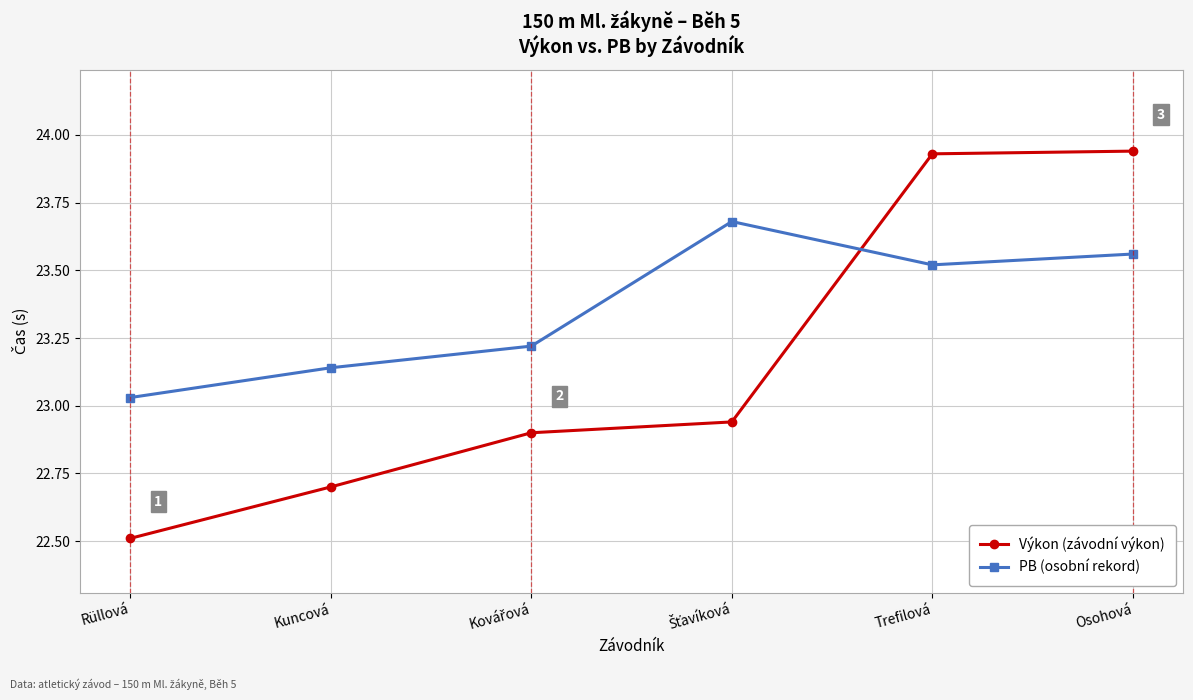

The Výkon (závodní výkon) series shows 22.7 at Kuncová. True or false?

True